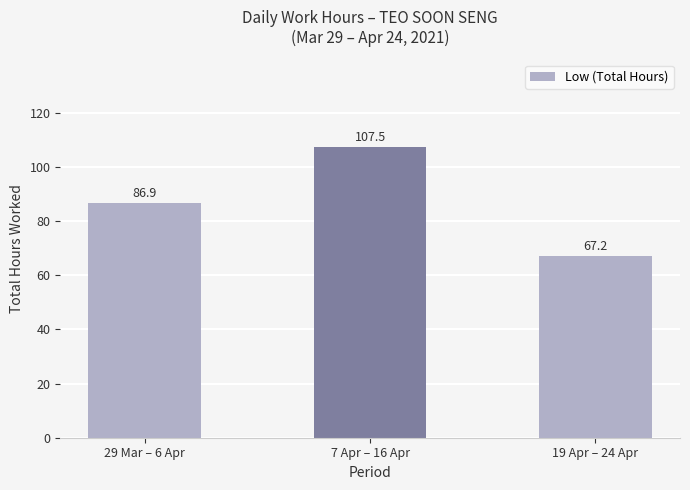

The chart shows a value of 107.5 at 7 Apr – 16 Apr. True or false?

True